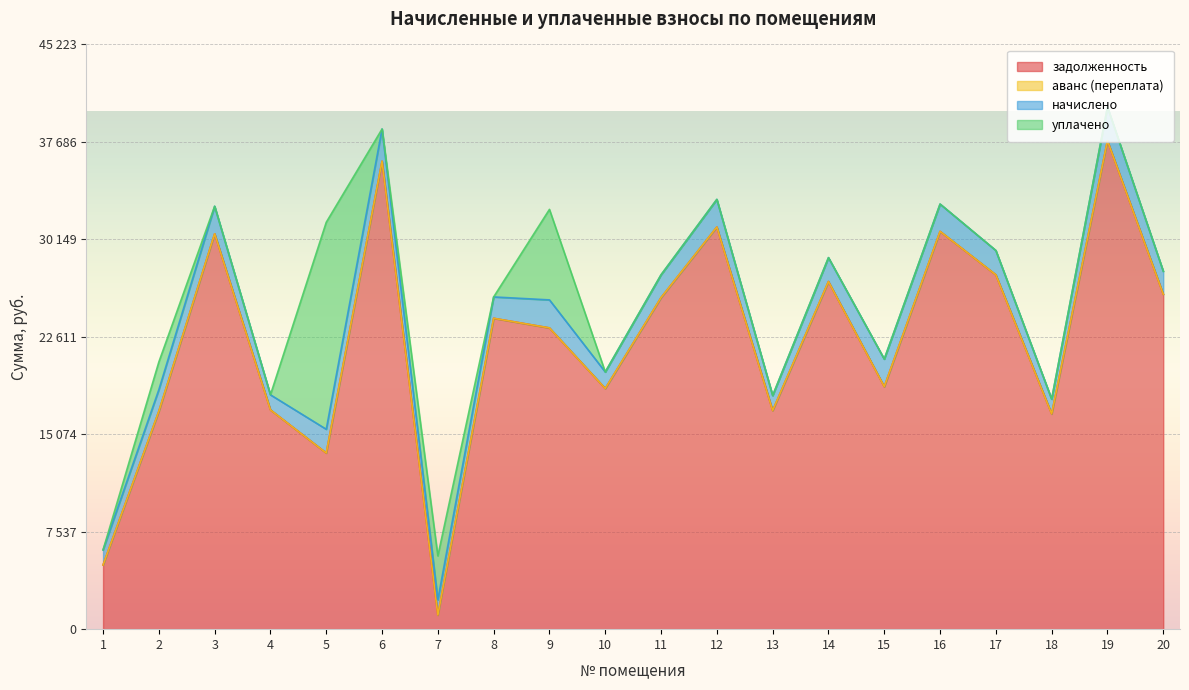

Is the value of аванс (переплата) at 9 greater than the value of уплачено at 3?

No